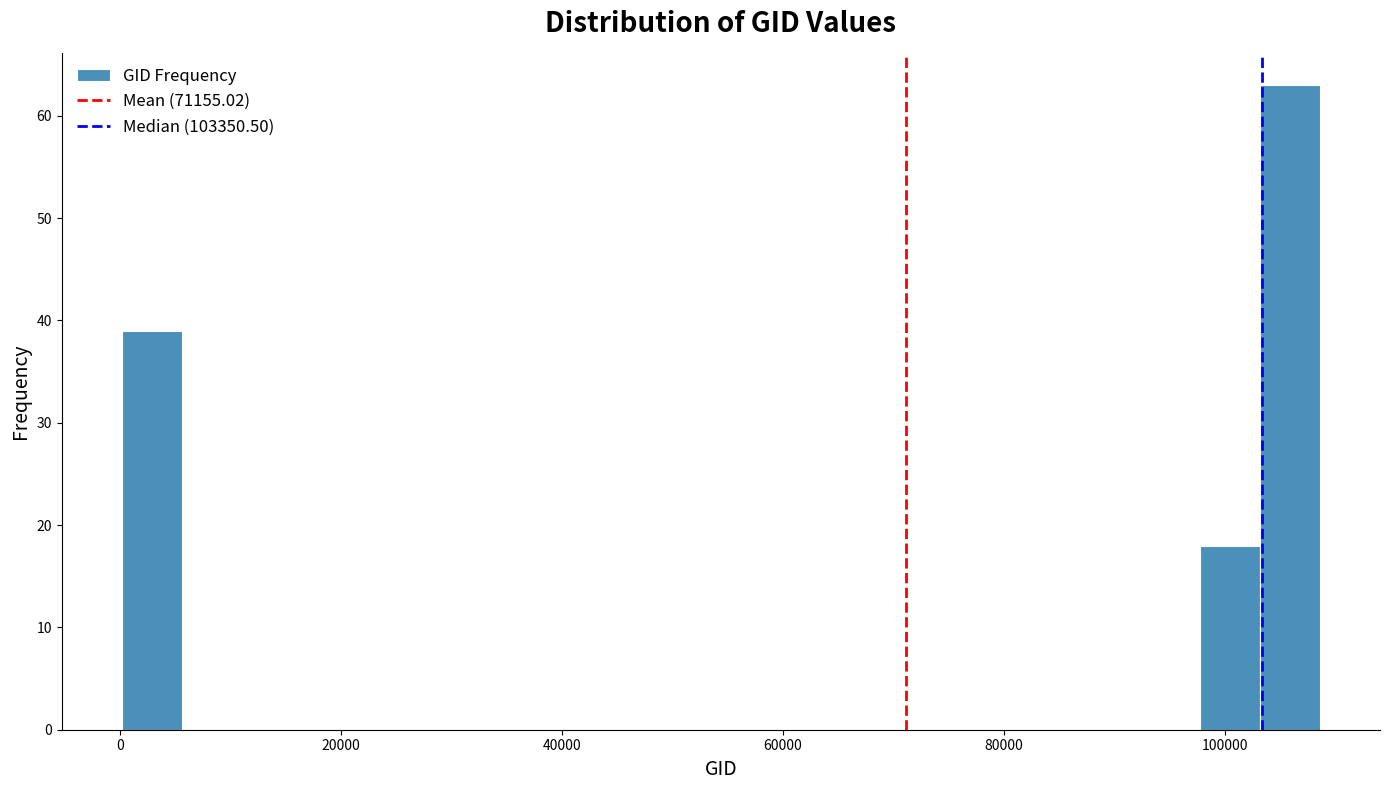

Read against the x-axis, roughly where is the centre of the tallest bar?

106000